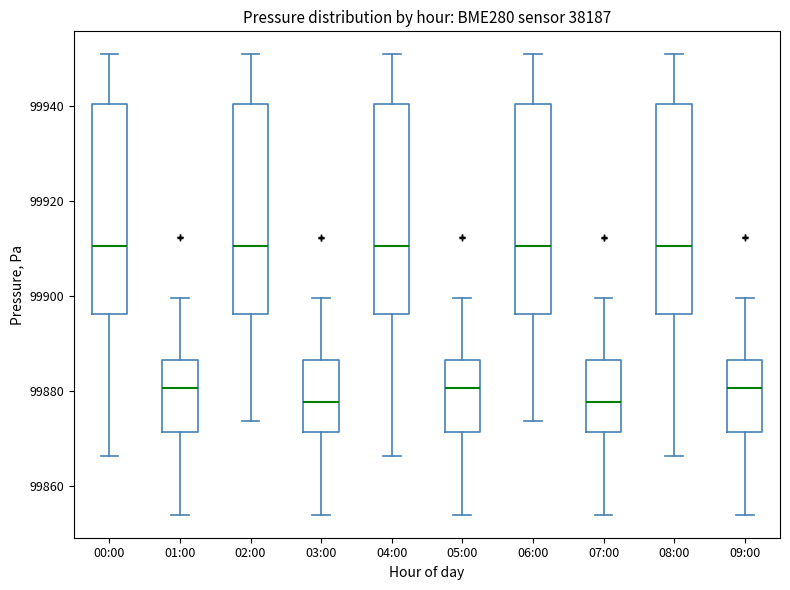

Where does the lower whisker of the box for 08:00 end on the y-axis? The values are not printed on the chart, so give them approximately, as read against the axis.

99866